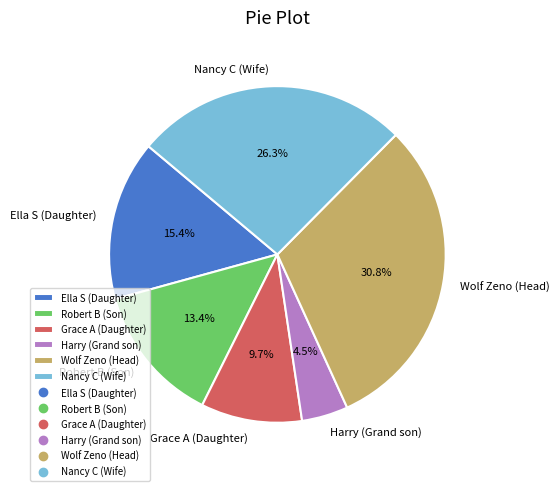

Is Nancy C (Wife) the majority of the pie?

No